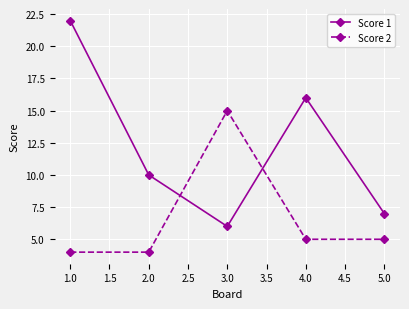

Rank the series by their average value, from lowest to highest.

Score 2, Score 1